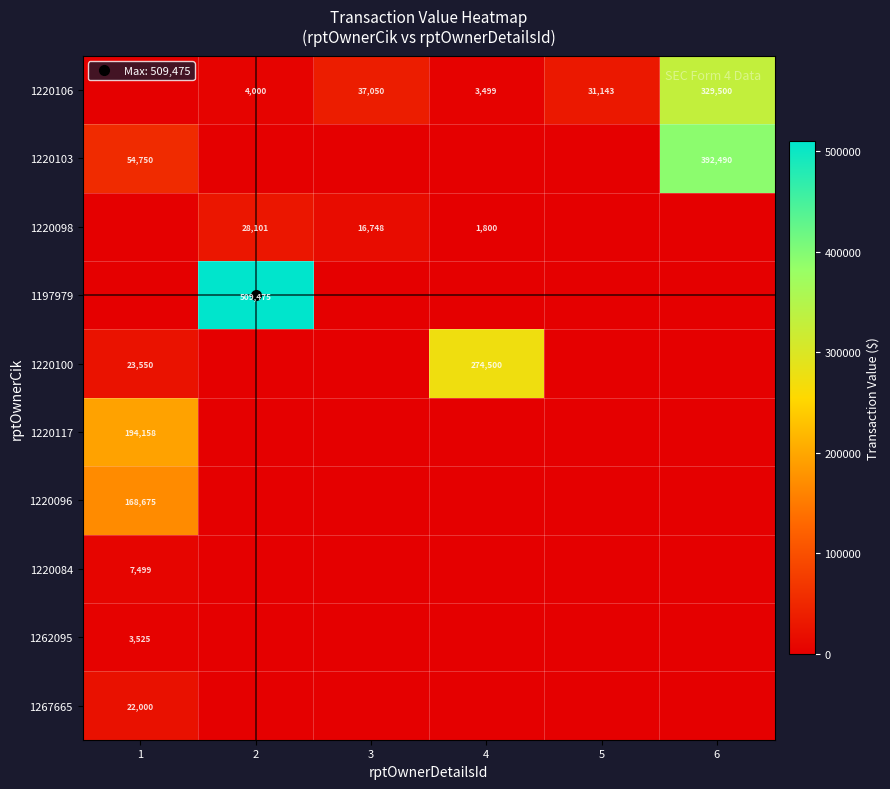

Which series changed the most between 1 and 5?

1220117